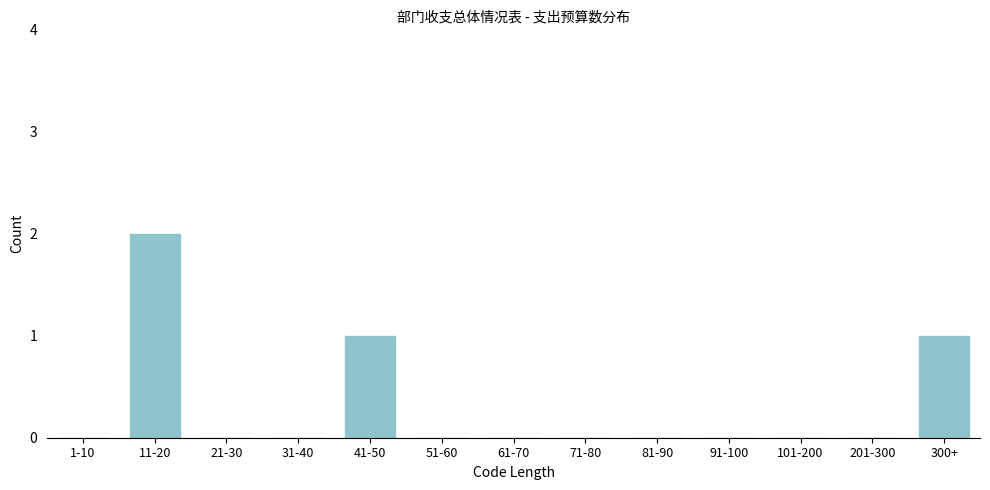

Reading left to right, extract all data points from this chart.

1-10=0	11-20=2	21-30=0	31-40=0	41-50=1	51-60=0	61-70=0	71-80=0	81-90=0	91-100=0	101-200=0	201-300=0	300+=1